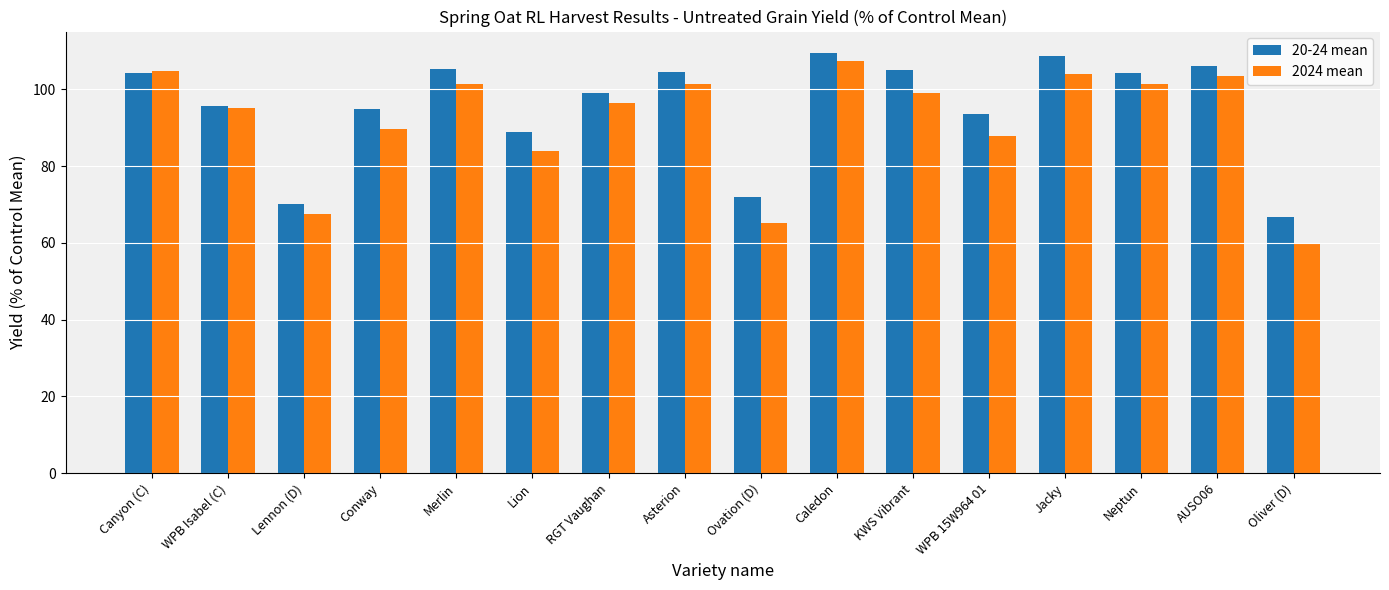

List the series in order of their overall mean, lowest first.

2024 mean, 20-24 mean